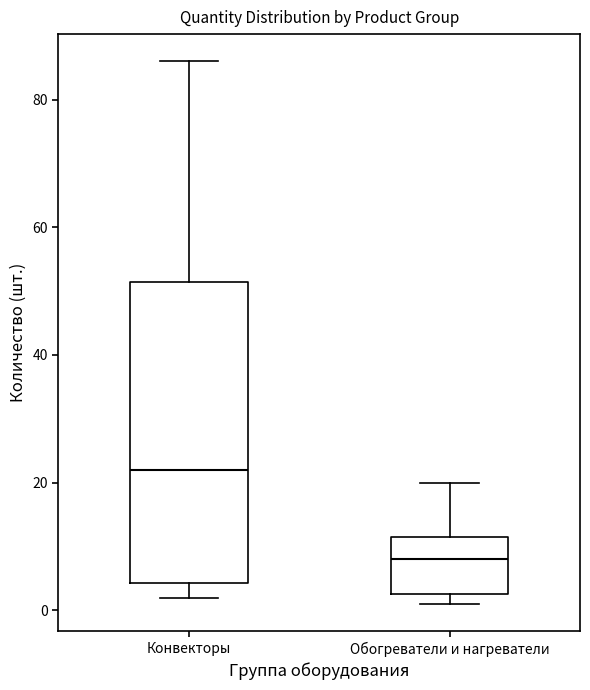

Which box is the tallest, from its lower edge to its upper edge?

Конвекторы